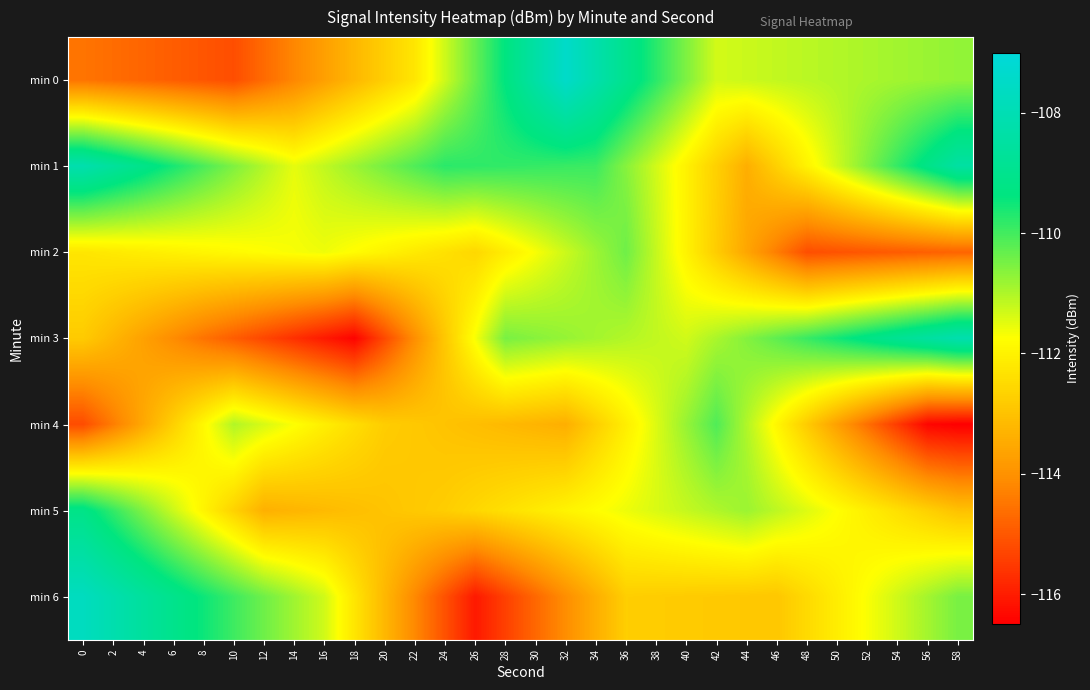

What is the total value across all series at 46?

-784.4